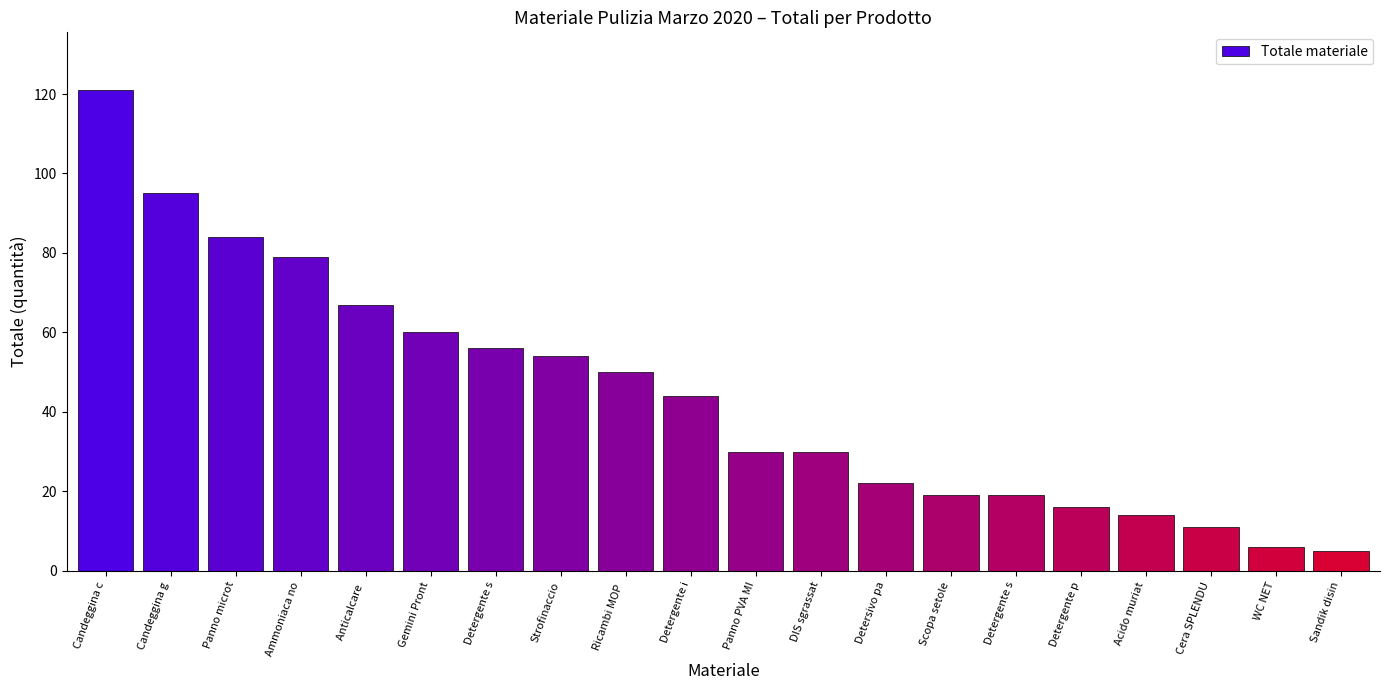

What is the sum of all values?

882